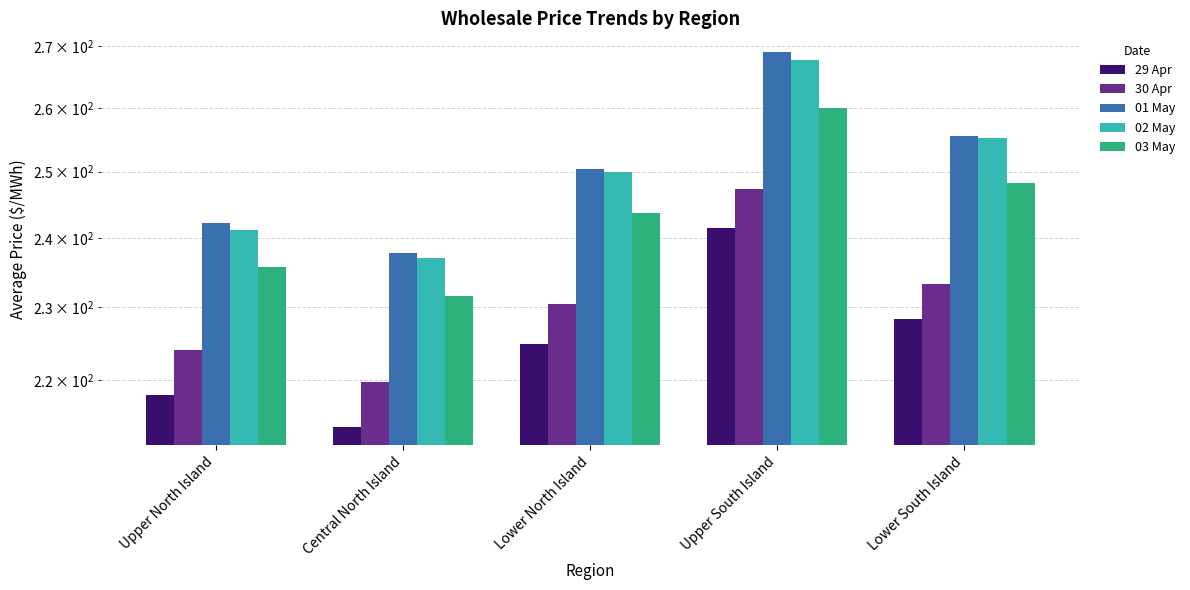

What is the difference between the maximum and second lowest values in the 30 Apr series?

23.2